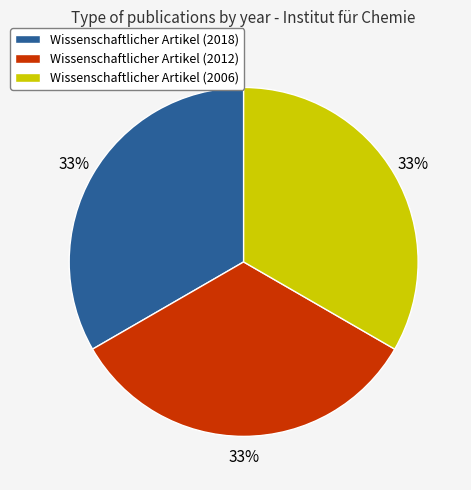

How many segments does this pie chart have?

3